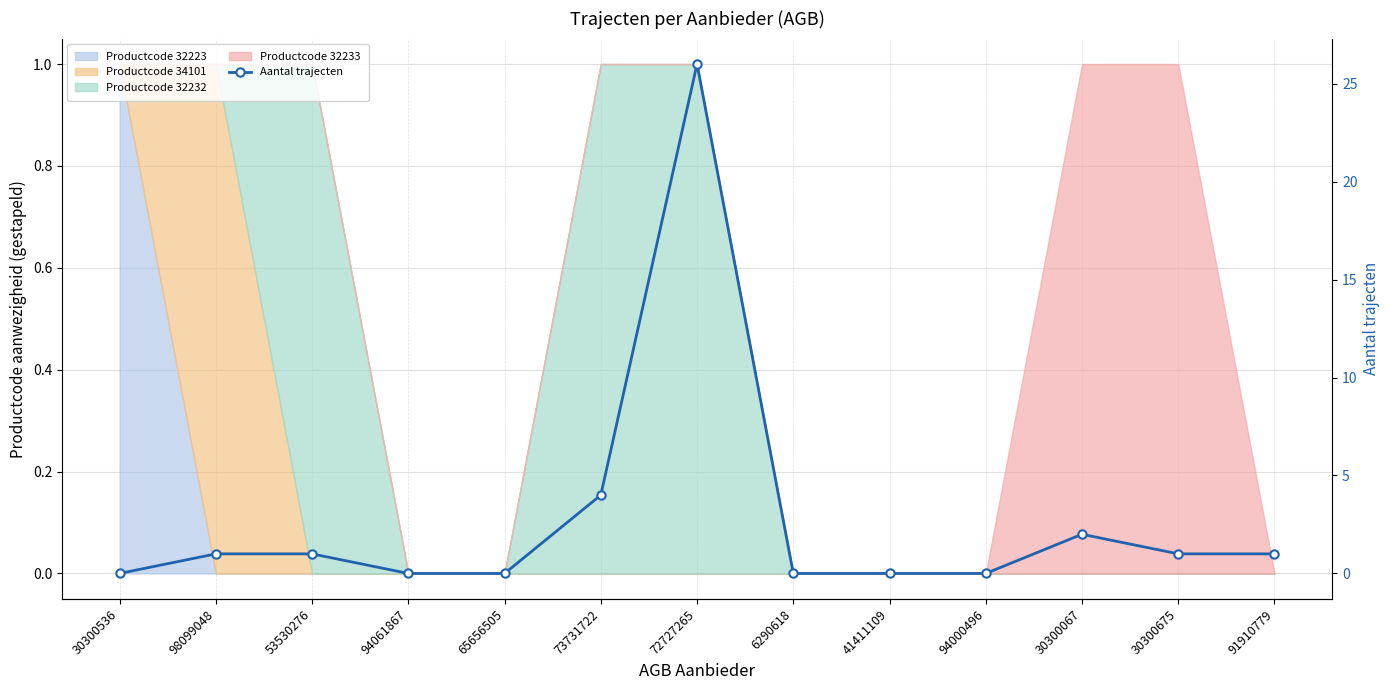

Where is the first local maximum?

72727265